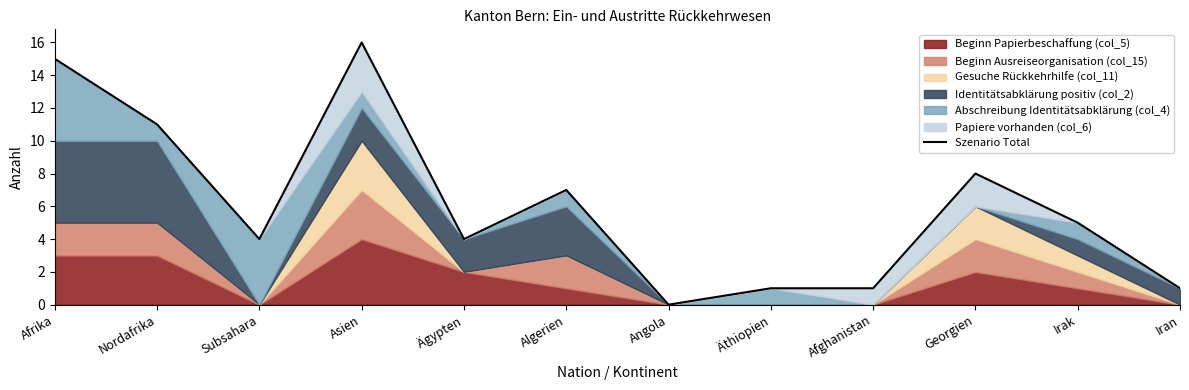

How many values exceed 5?

5